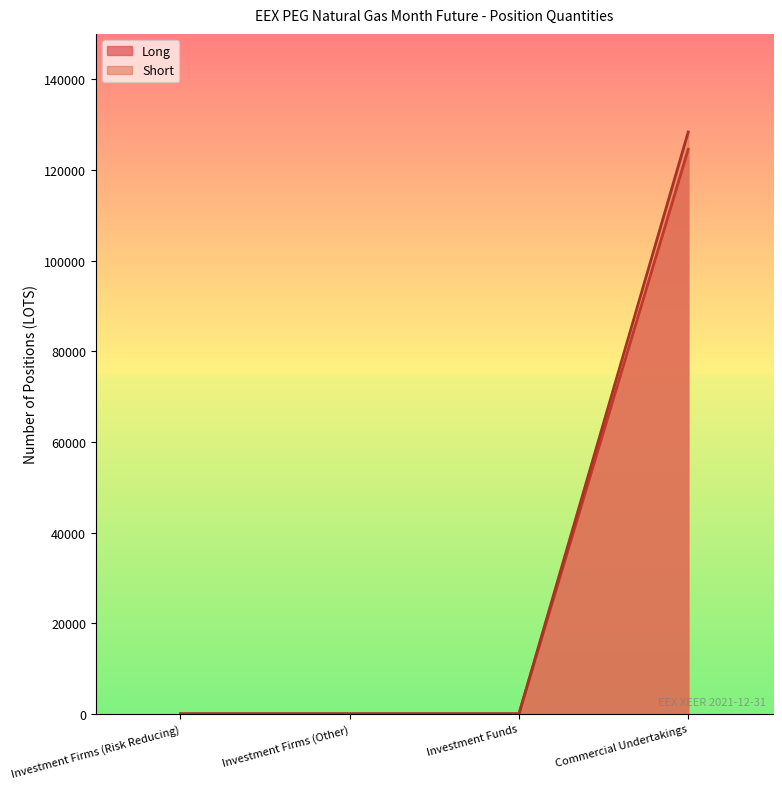

Is it true that Long equals -60933 at Investment Firms (Other)?

False